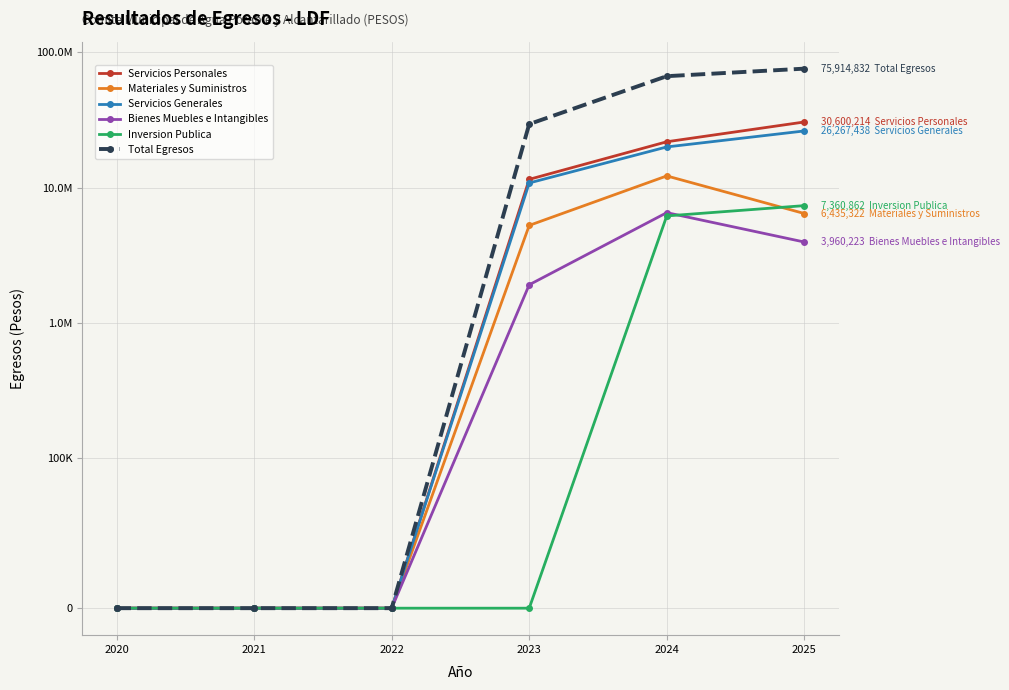

Reading right to left, transcribe all the data shown in this chart.

Servicios Personales: 30600214.0	21846438.7	11517947.9	0.0	0.0	0.0
Materiales y Suministros: 6435322.3	12209903.7	5256862.8	0.0	0.0	0.0
Servicios Generales: 26267437.7	20003526.9	10829454.1	0.0	0.0	0.0
Bienes Muebles e Intangibles: 3960223.0	6531639.6	1911789.8	0.0	0.0	0.0
Inversion Publica: 7360861.9	6176800.8	0.0	0.0	0.0	0.0
Total Egresos: 75914832.0	66768309.6	29516054.6	0.0	0.0	0.0